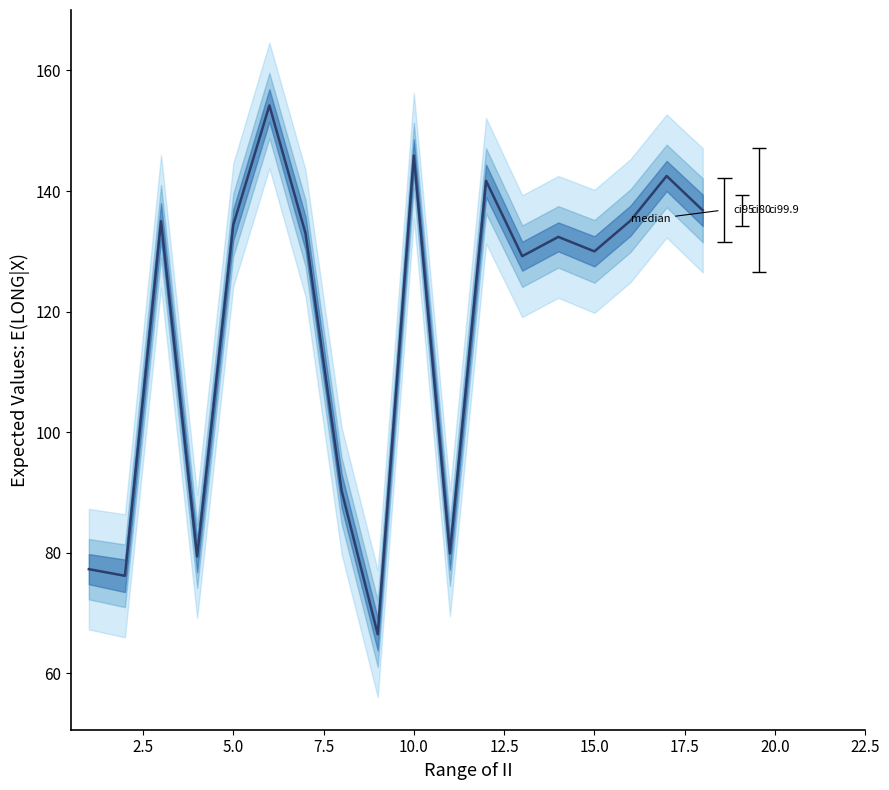

What is the value of the 13th point from the left?

129.2